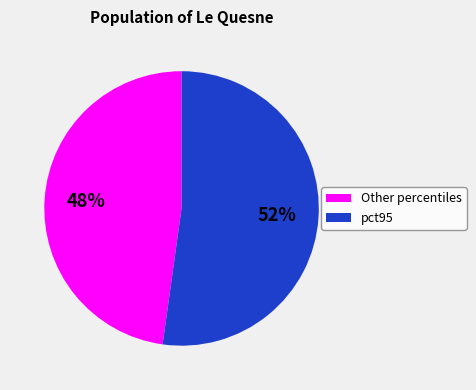

To the nearest percent, what is the average slice percentage?

50%